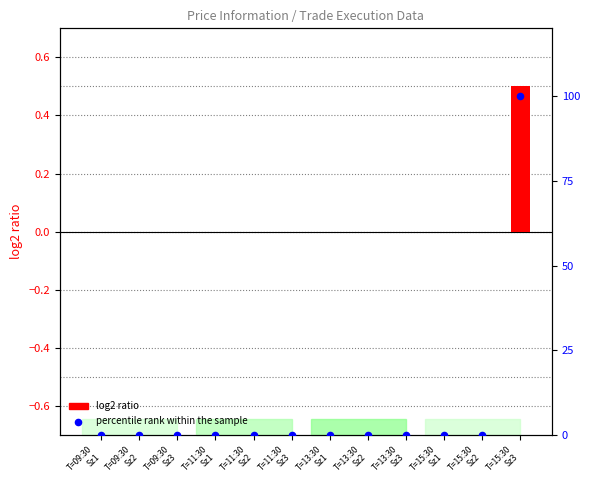

Which series reaches the minimum Y coordinate?

log2 ratio